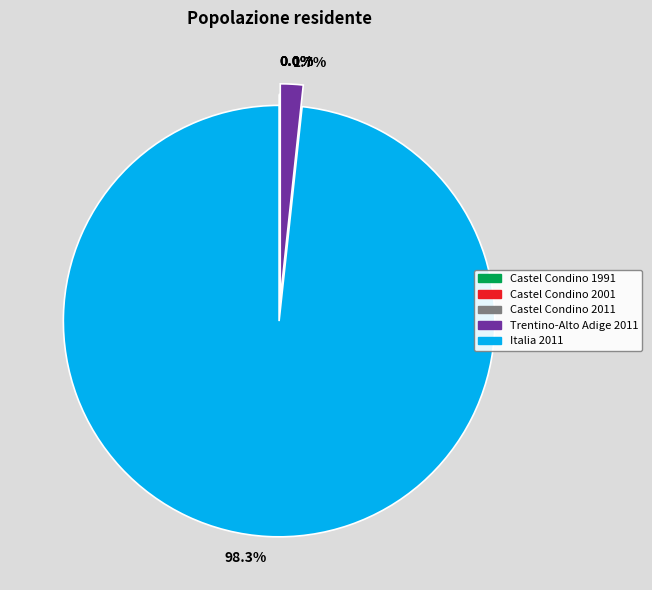

The Trentino-Alto Adige 2011 slice represents 10% of the pie. True or false?

False